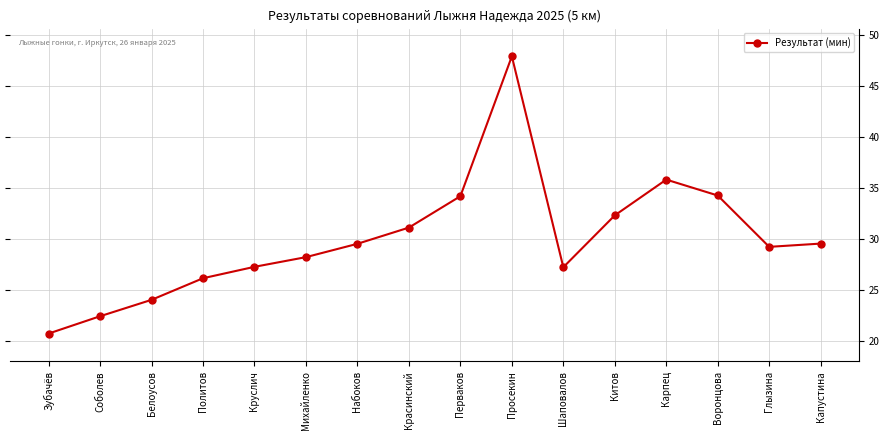

What is the value of the 3rd point from the left?

24.0